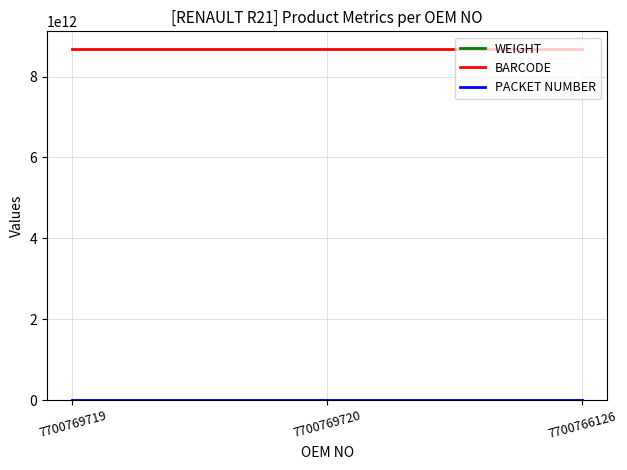

What is the maximum value shown in the chart?

8683716104136